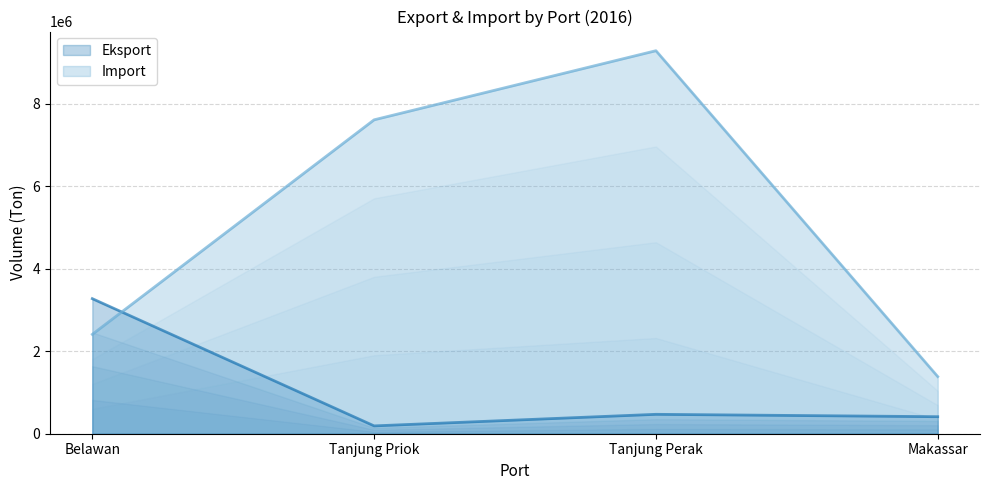

Which series has the largest range (max minus min)?

Import